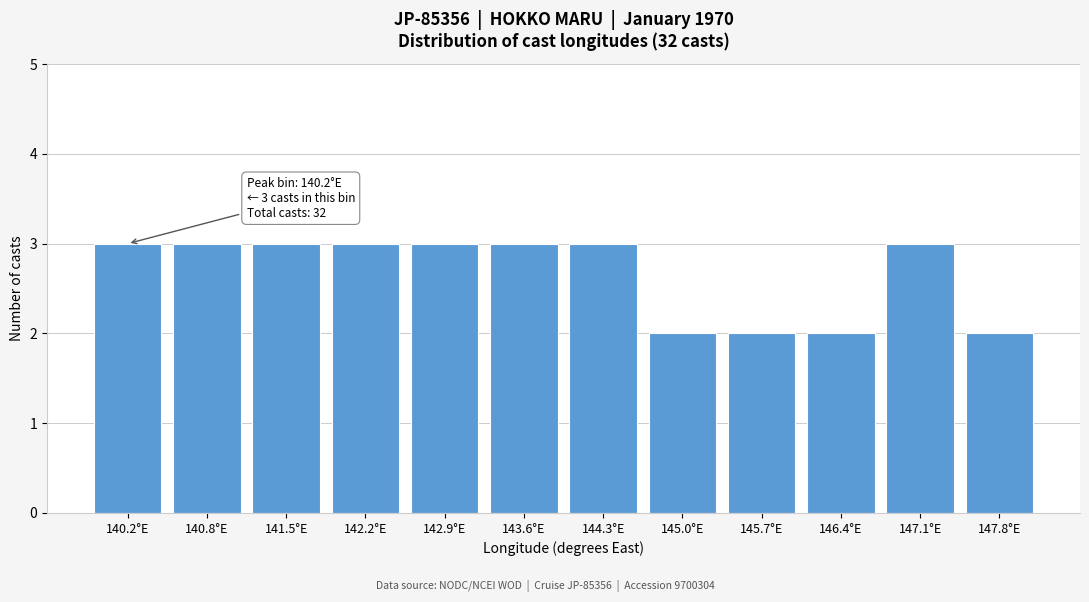

Reading left to right, transcribe all the data shown in this chart.

3	3	3	3	3	3	3	2	2	2	3	2